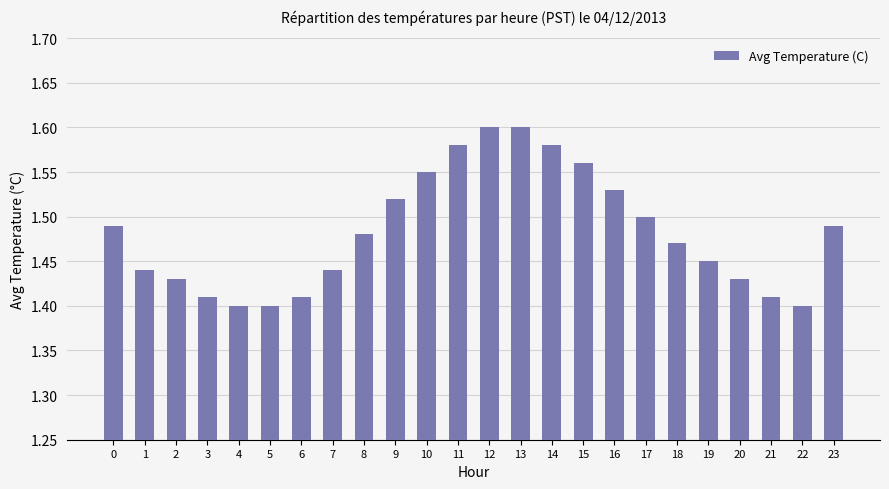

How many bars are there in total?

24